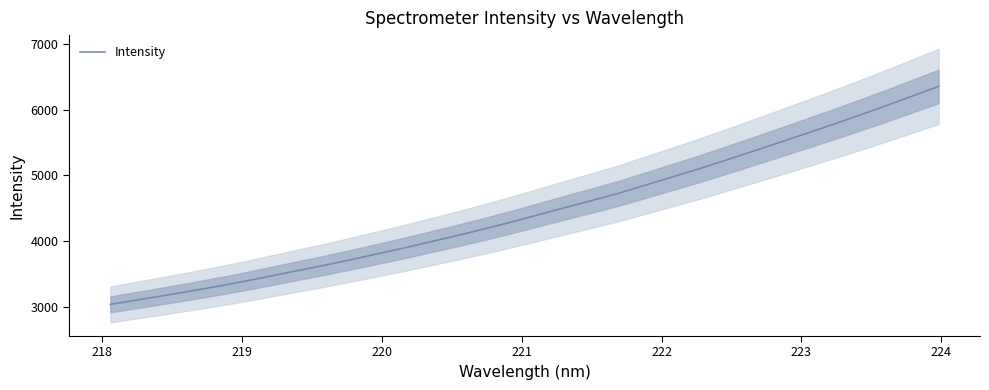

Count the number of values greater than 4401.

16